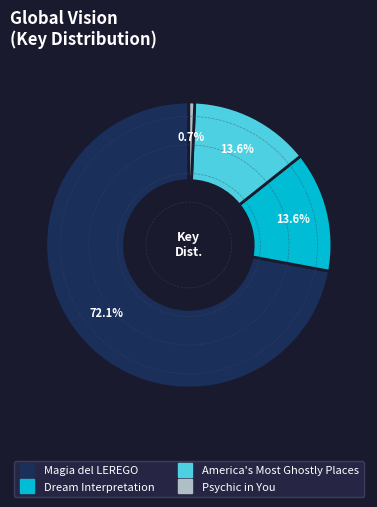

The Dream Interpretation slice represents 14% of the pie. True or false?

True